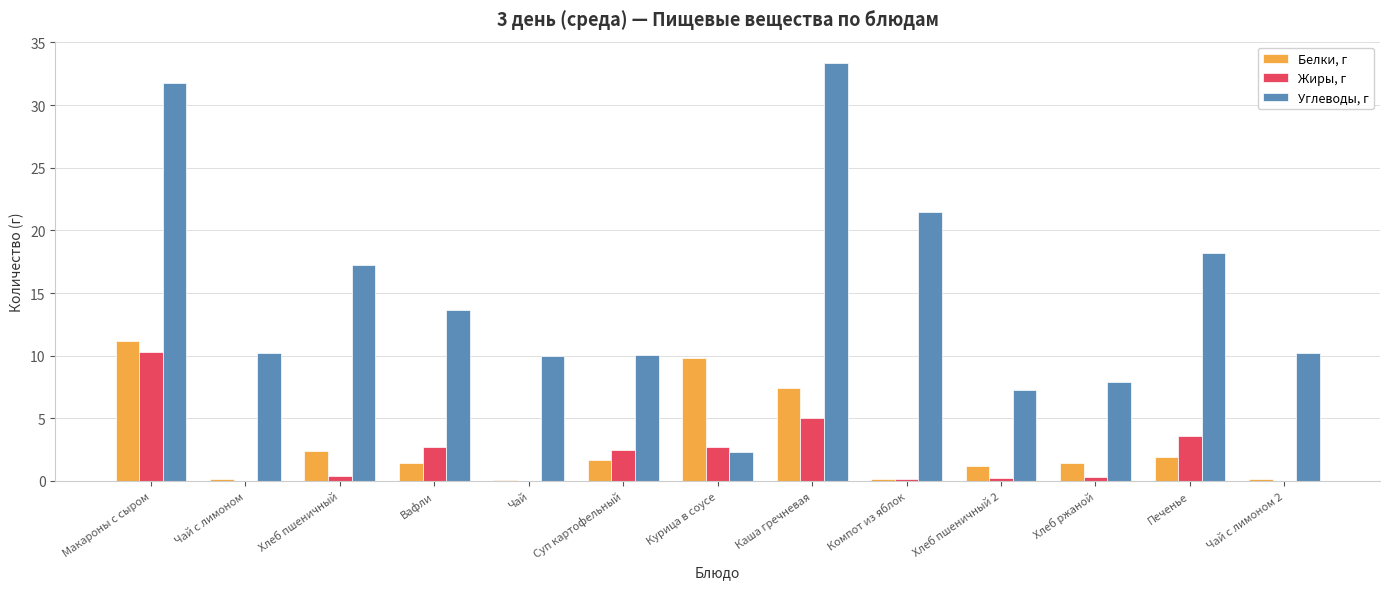

The value of Углеводы, г at Каша гречневая is 17.7. True or false?

False